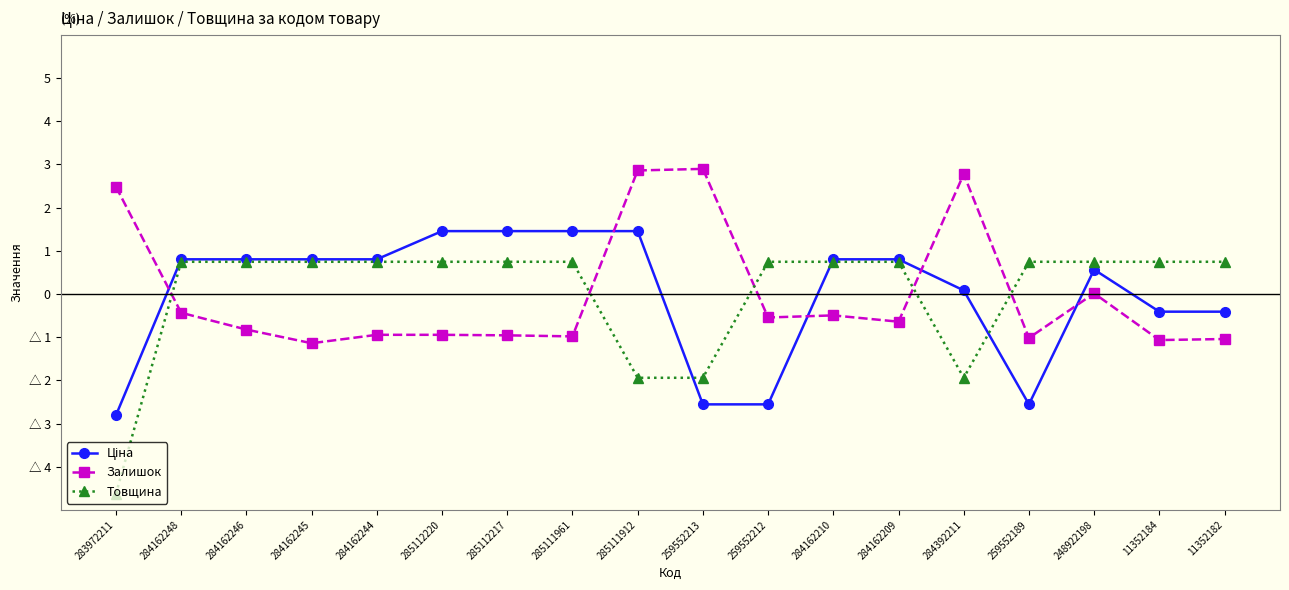

Reading left to right, extract all data points from this chart.

Ціна: 283972211=-2.8	284162248=0.8	284162246=0.8	284162245=0.8	284162244=0.8	285112220=1.5	285112217=1.5	285111961=1.5	285111912=1.5	259552213=-2.6	259552212=-2.6	284162210=0.8	284162209=0.8	284392211=0.1	259552189=-2.6	248922198=0.6	11352184=-0.4	11352182=-0.4
Залишок: 283972211=2.5	284162248=-0.4	284162246=-0.8	284162245=-1.1	284162244=-0.9	285112220=-0.9	285112217=-1.0	285111961=-1.0	285111912=2.9	259552213=2.9	259552212=-0.5	284162210=-0.5	284162209=-0.6	284392211=2.8	259552189=-1.0	248922198=0.0	11352184=-1.1	11352182=-1.0
Товщина: 283972211=-4.6	284162248=0.7	284162246=0.7	284162245=0.7	284162244=0.7	285112220=0.7	285112217=0.7	285111961=0.7	285111912=-1.9	259552213=-1.9	259552212=0.7	284162210=0.7	284162209=0.7	284392211=-1.9	259552189=0.7	248922198=0.7	11352184=0.7	11352182=0.7